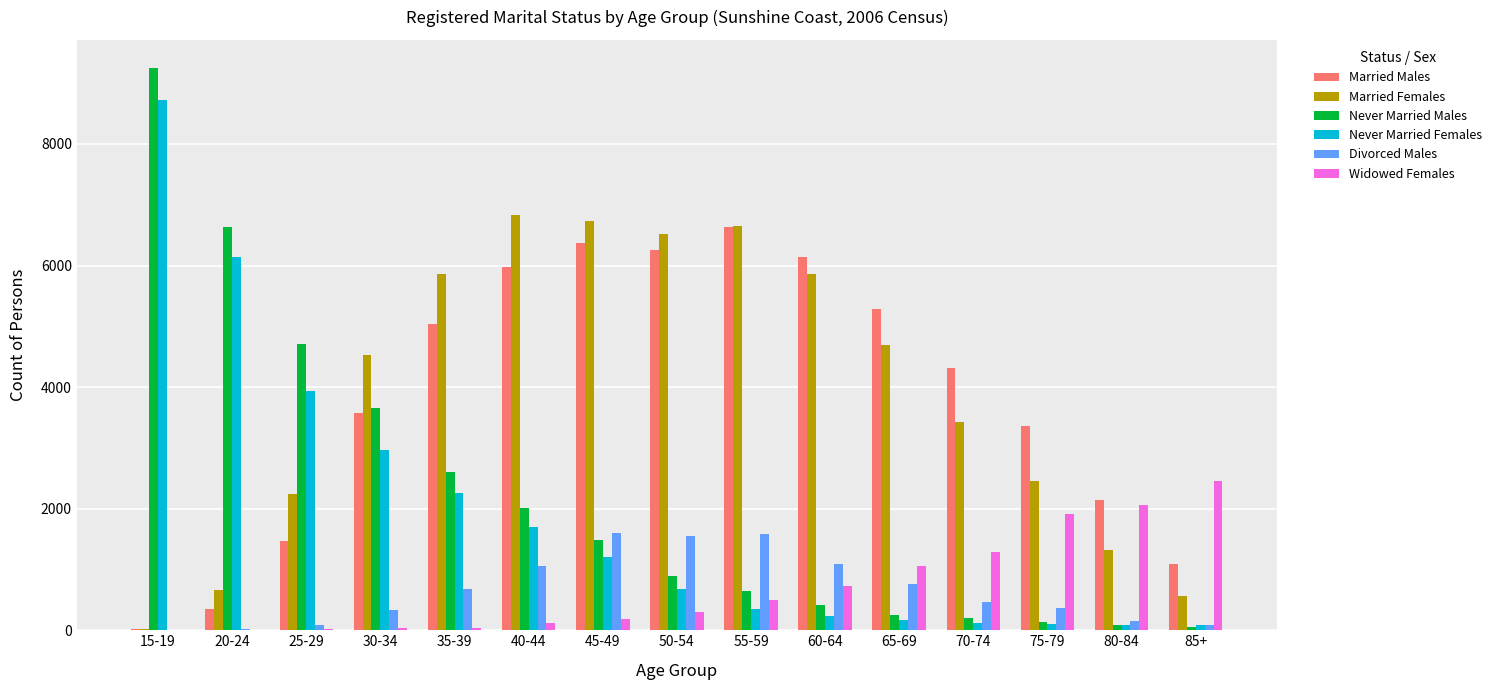

What is the sum of all Married Females values?

58375